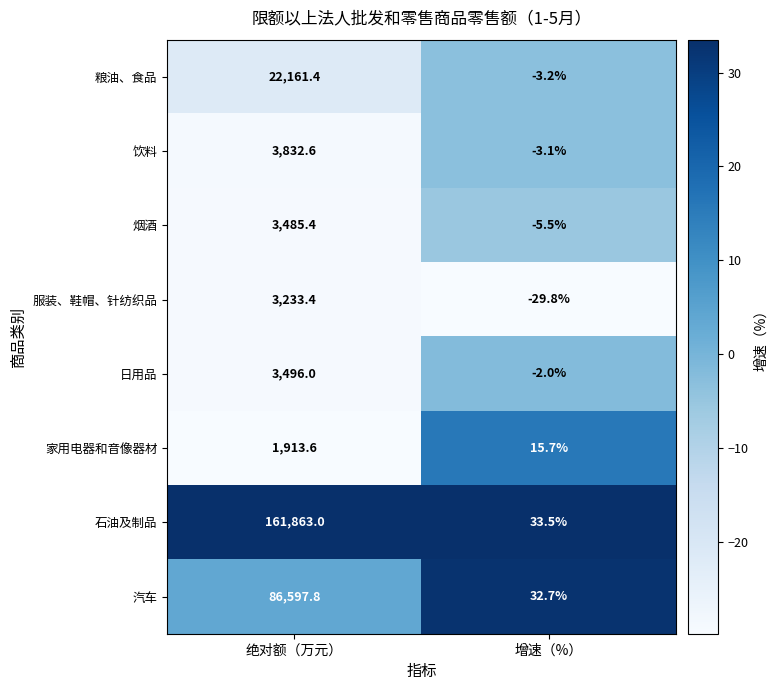

Rank the categories by 汽车 value from lowest to highest.

增速（%）, 绝对额（万元）